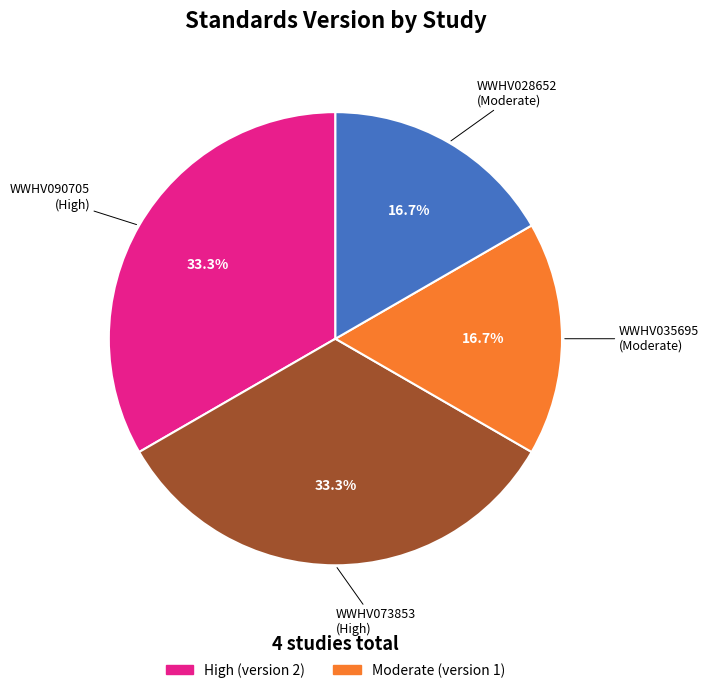

Is there a majority slice in this chart?

No